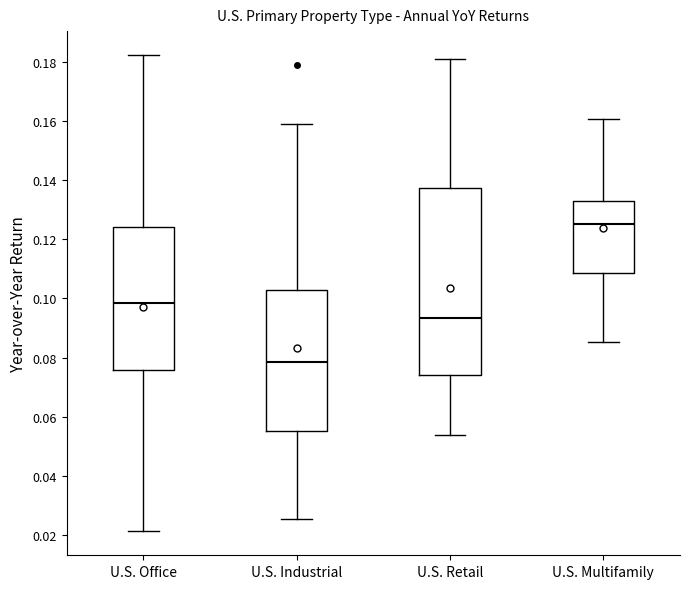

Which box's median line is the highest?

U.S. Multifamily